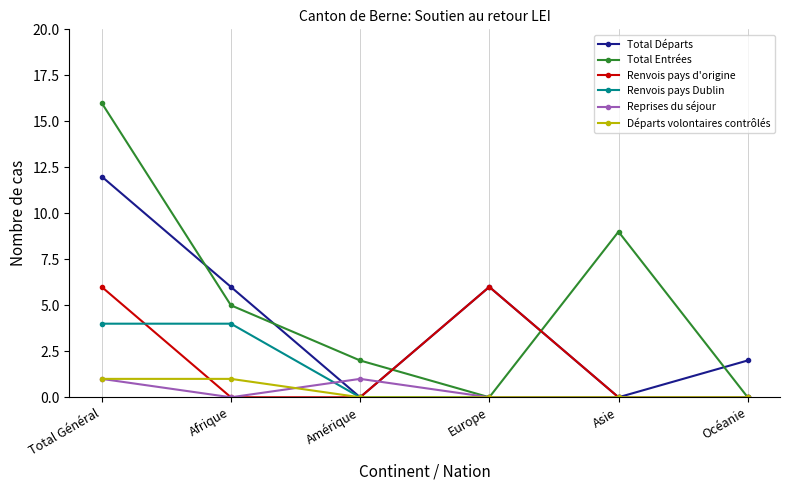

What is the label of the 4th point from the left?

Europe